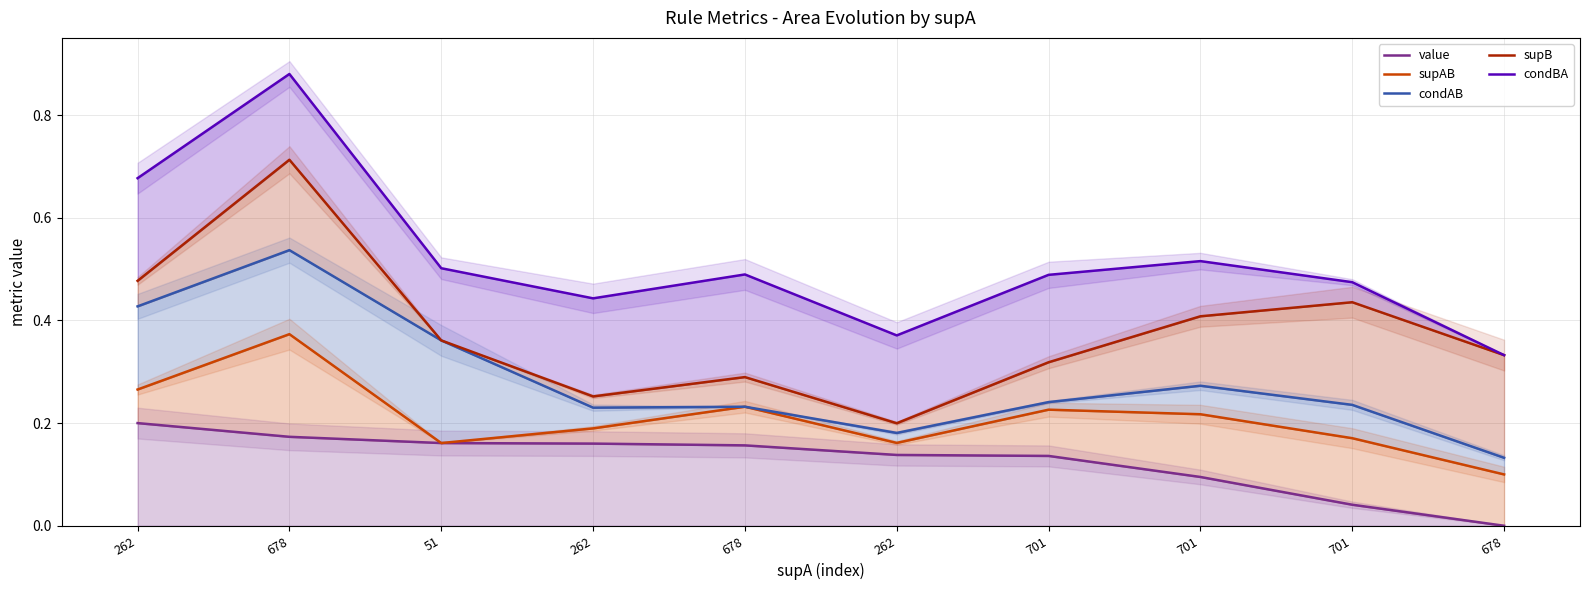

Where is the first local maximum for condBA?

678